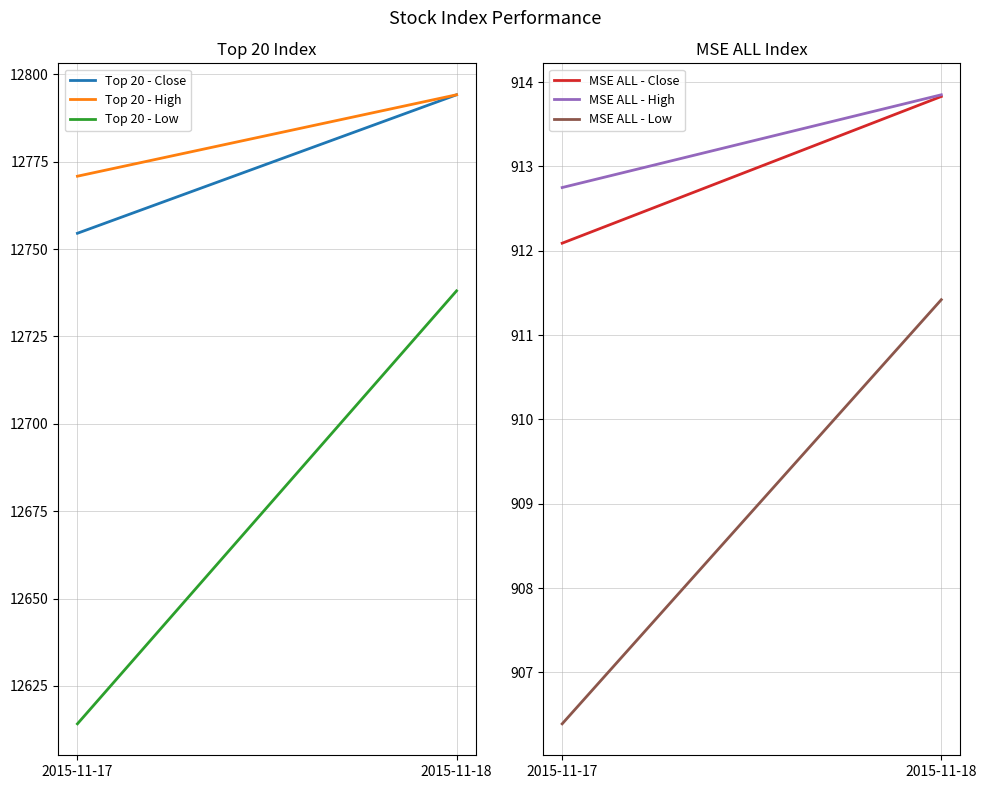

Is the value of MSE ALL - Low at 2015-11-18 greater than the value of Top 20 - Low at 2015-11-17?

No